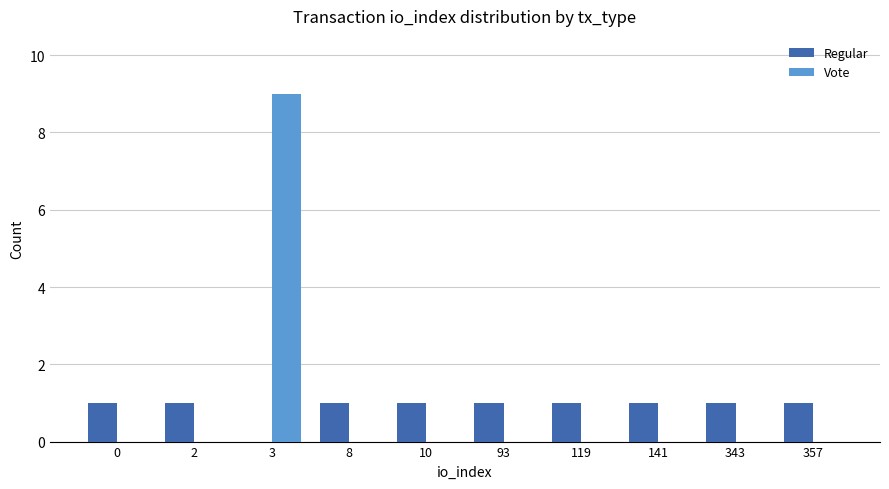

What are all the series names shown in the legend?

Regular, Vote